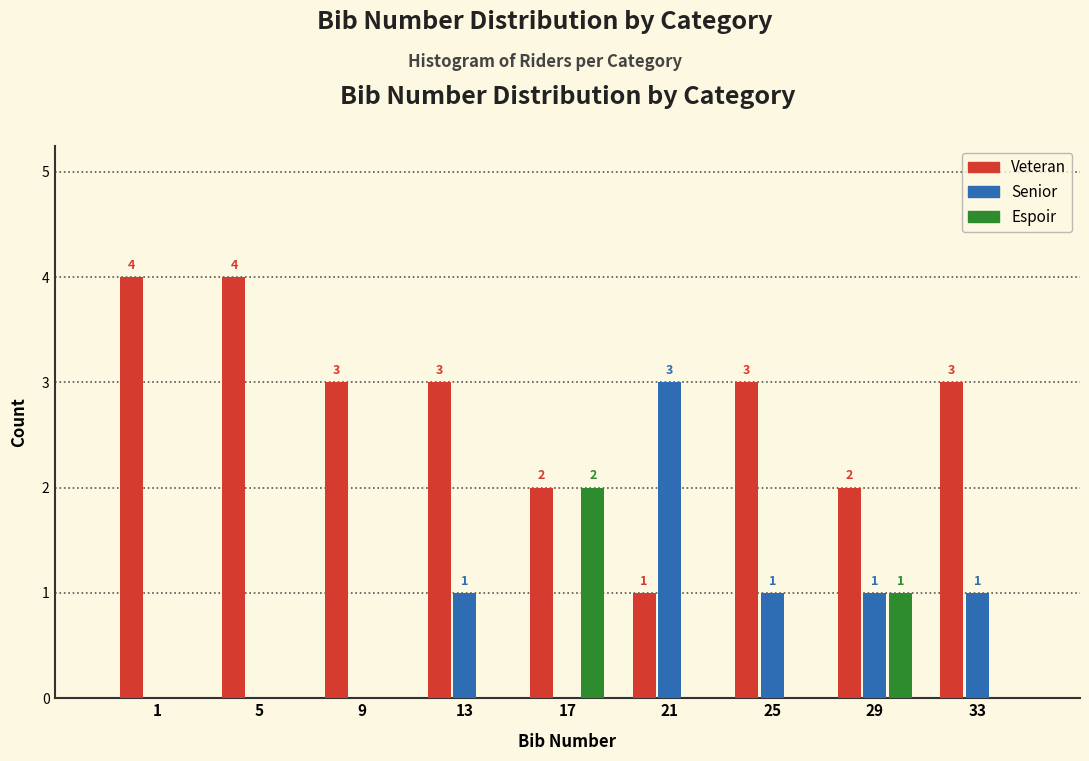

Reading left to right, extract all data points from this chart.

Veteran: 1=4	5=4	9=3	13=3	17=2	21=1	25=3	29=2	33=3
Senior: 1=0	5=0	9=0	13=1	17=0	21=3	25=1	29=1	33=1
Espoir: 1=0	5=0	9=0	13=0	17=2	21=0	25=0	29=1	33=0